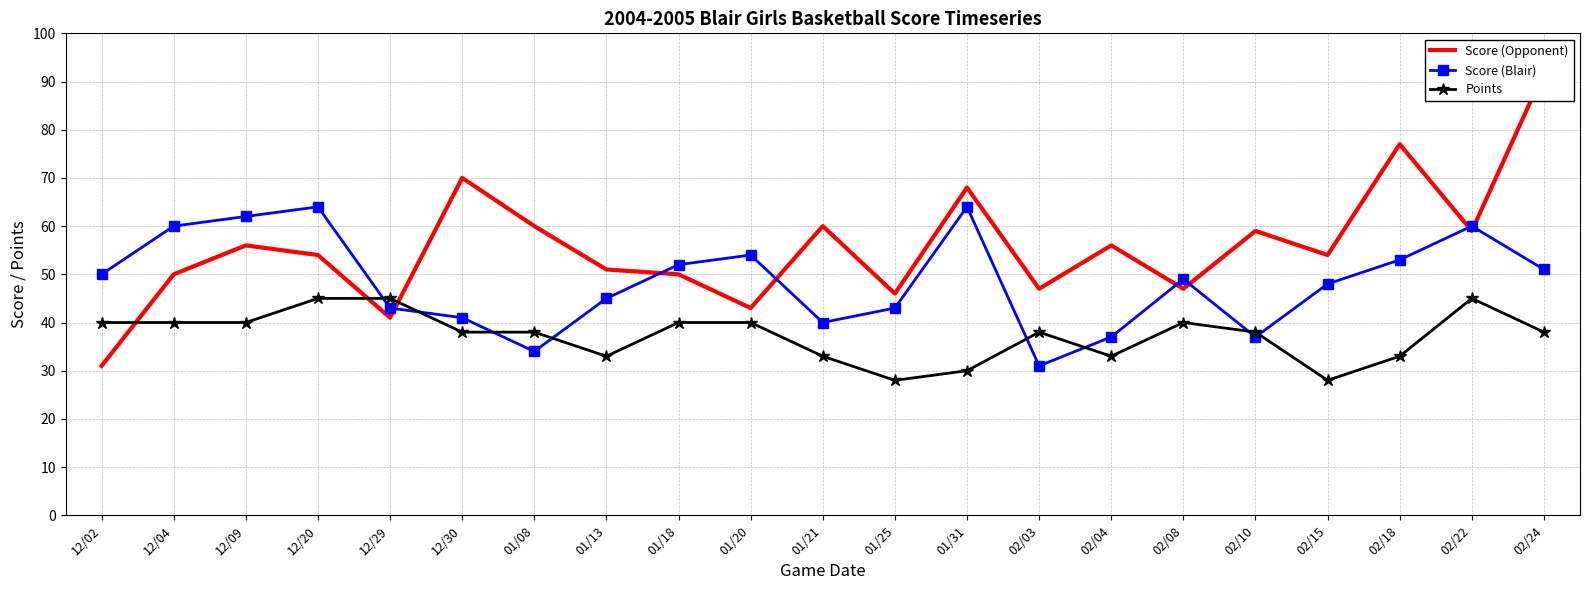

True or false: Score (Opponent) has a value of 54 at 02/15.

True